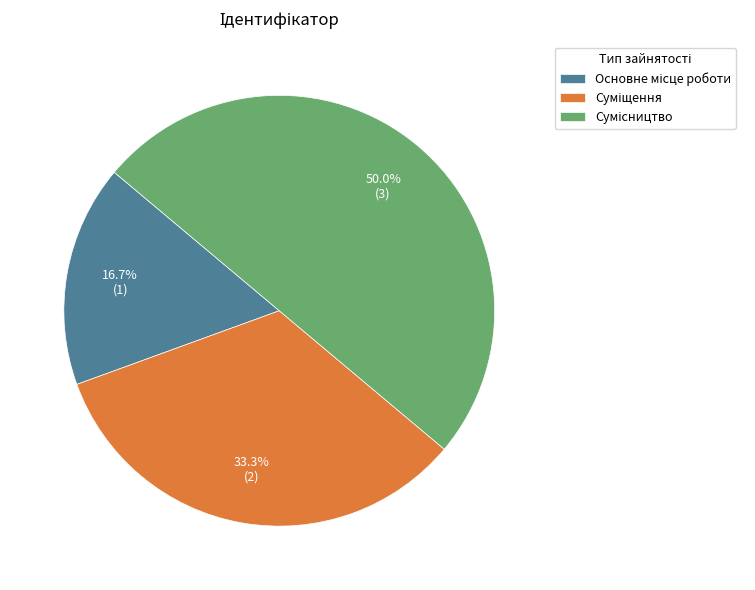

Count the number of slices in the pie.

3